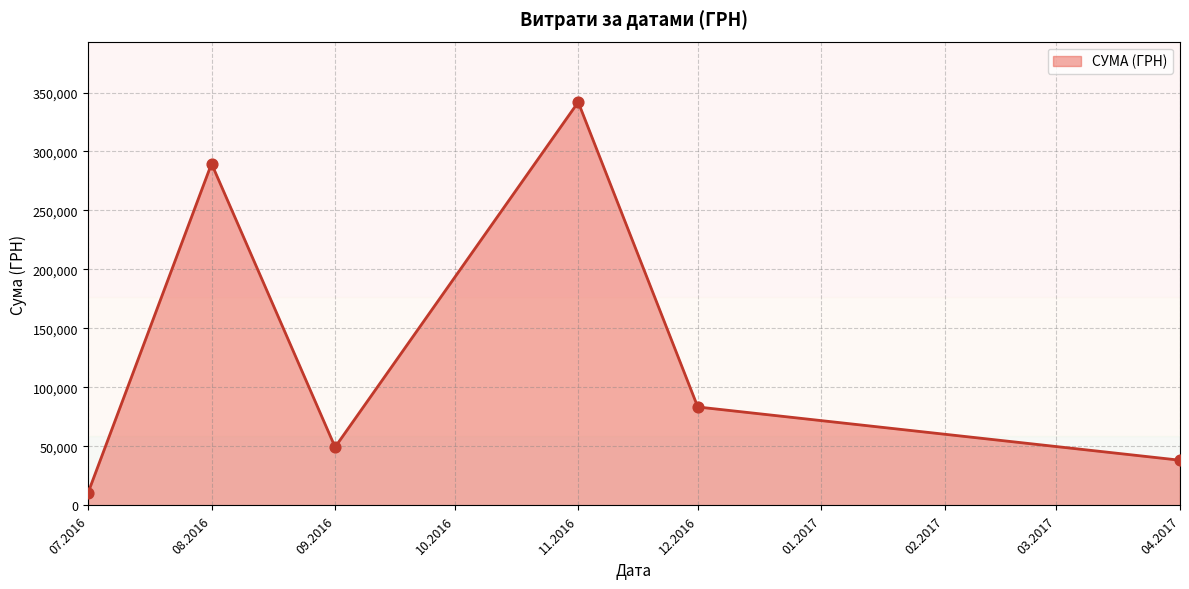

Which has a higher value, 07.2016 or 09.2016?

09.2016